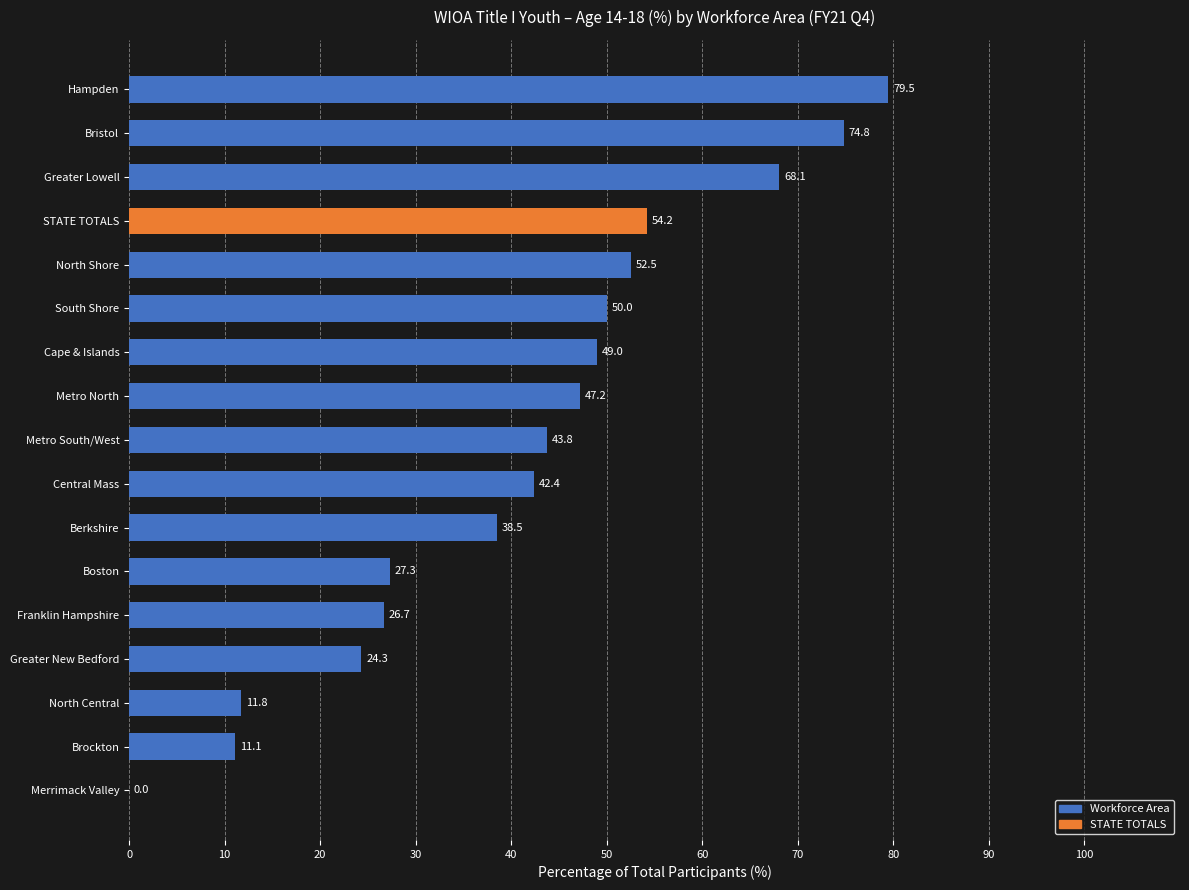

At which category does the chart reach its peak across all series?

Hampden